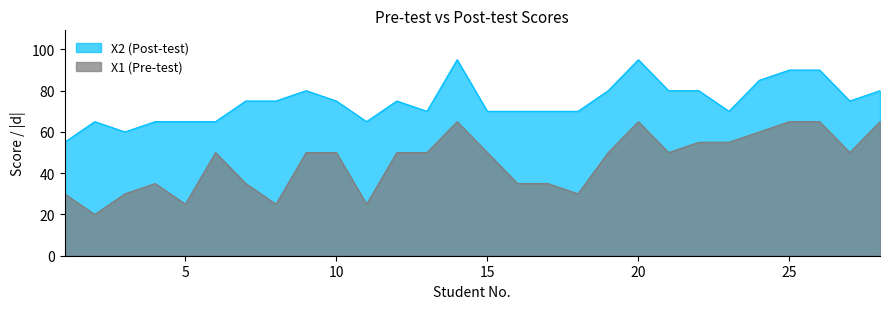

True or false: X1 (Pre-test) has a value of 60 at 24.

True